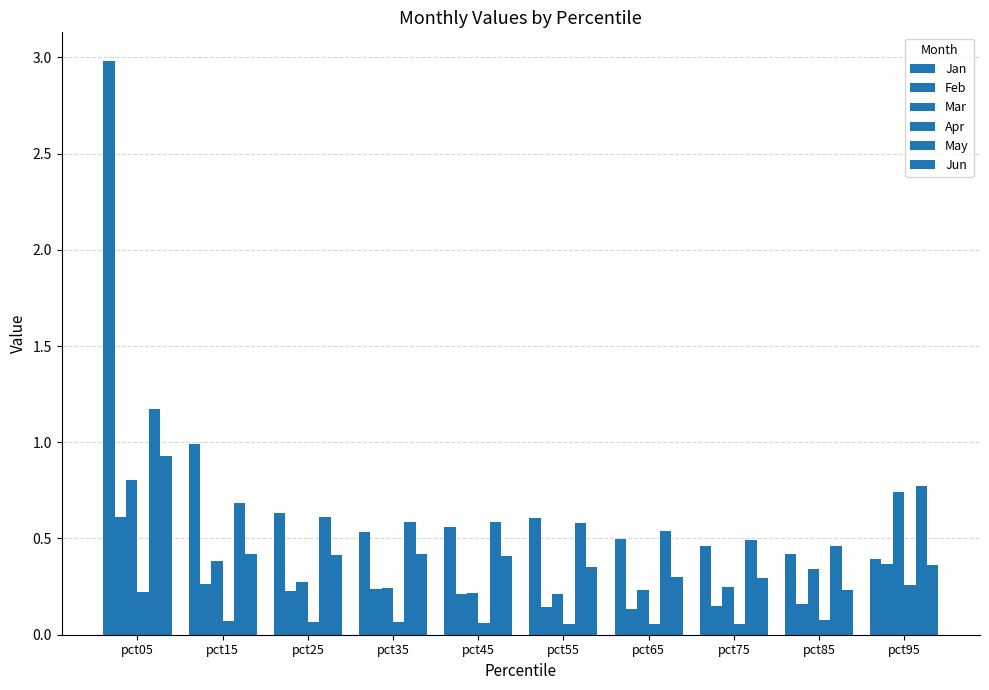

How many data points does each series have?

10